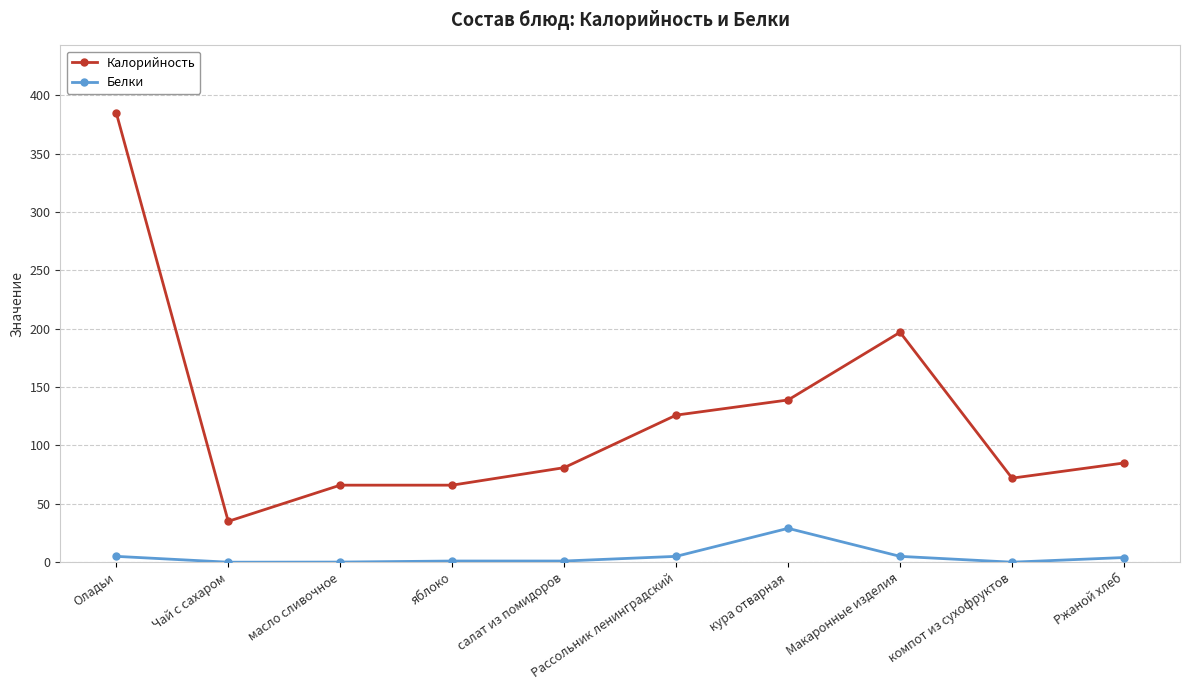

Which series has the largest range (max minus min)?

Калорийность